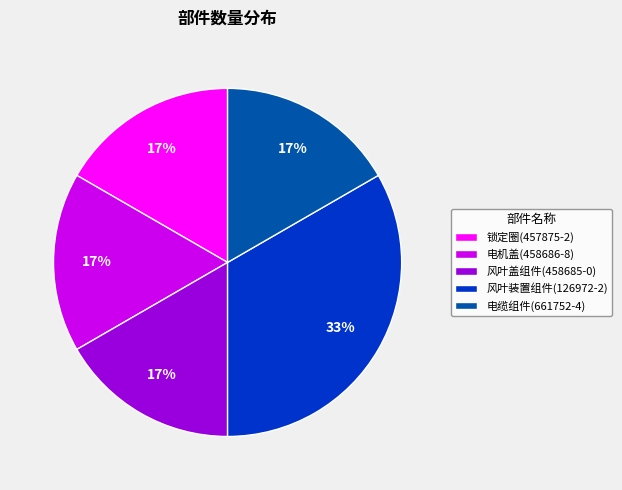

To the nearest percent, what portion does 电机盖(458686-8) represent?

17%